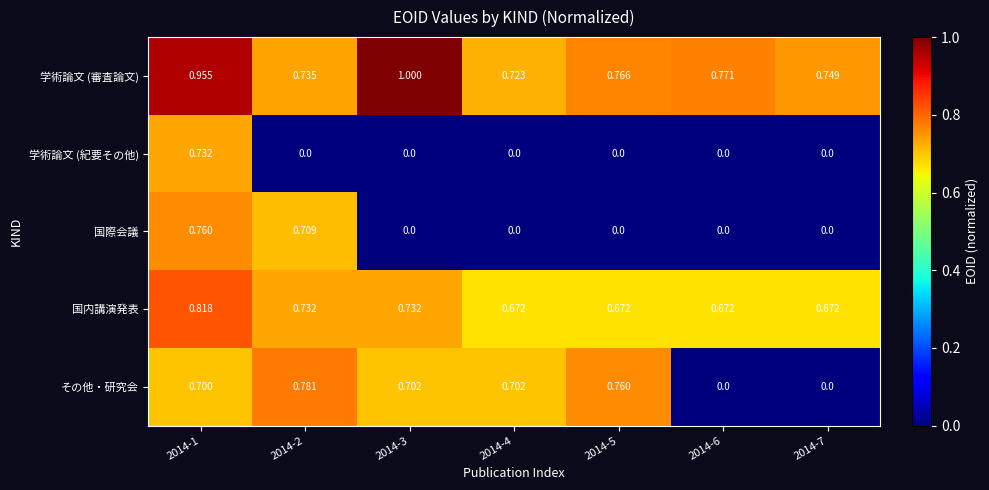

How many series are shown in this chart?

5